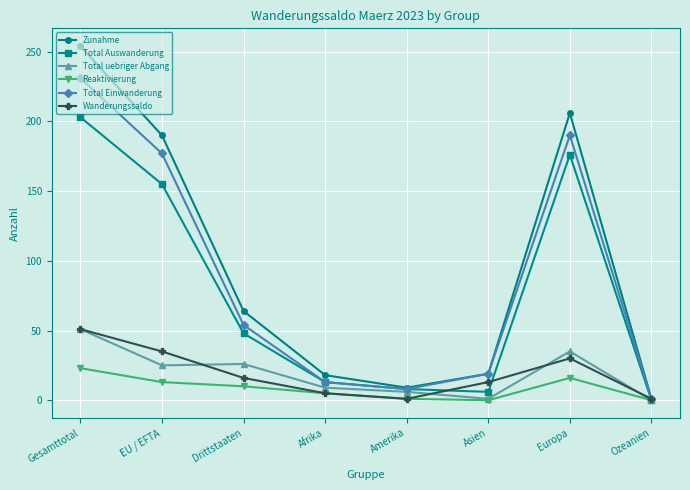

What is the label of the 4th point from the left?

Afrika